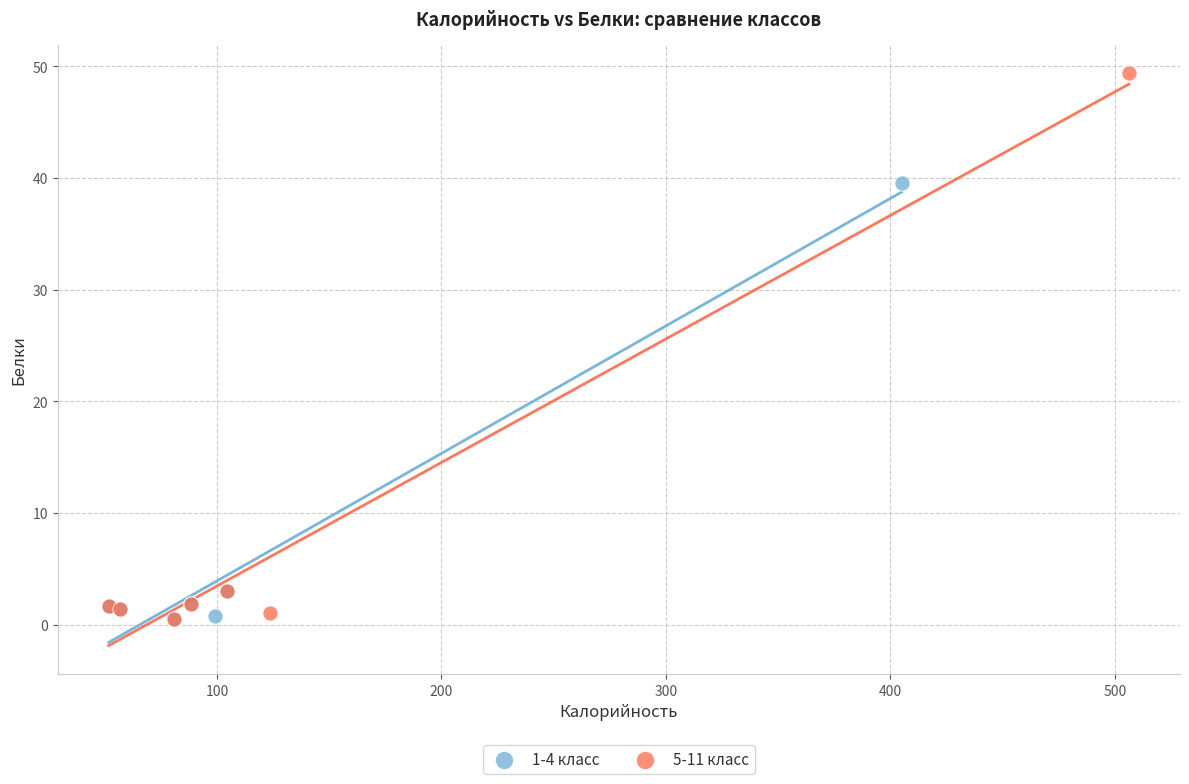

Which series contains the highest Y value?

5-11 класс